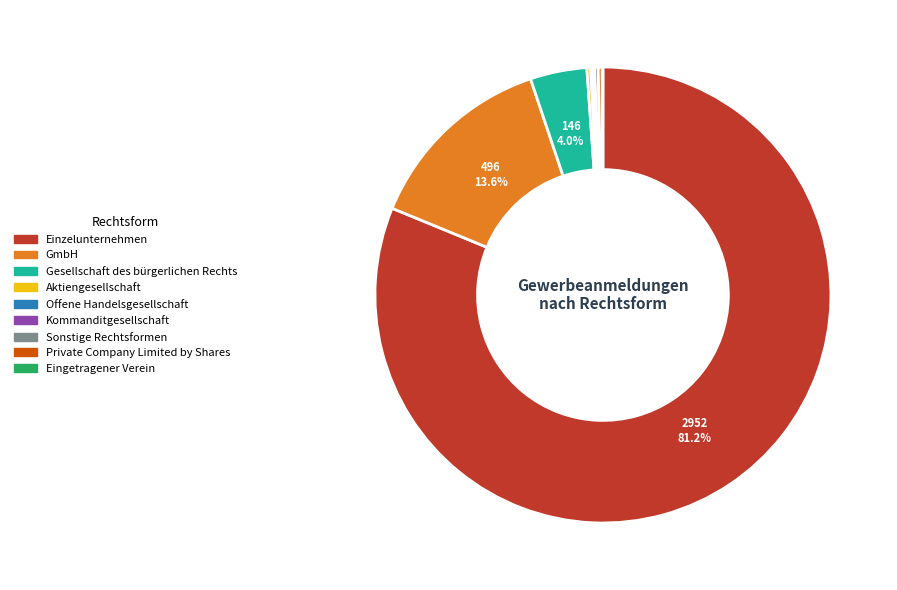

What is the largest slice in the pie chart?

Einzelunternehmen